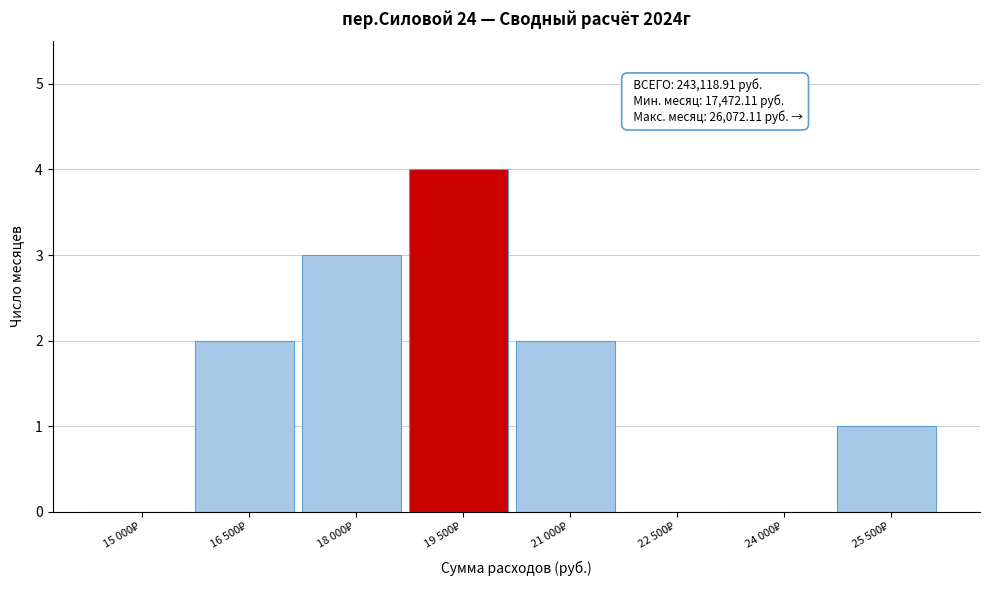

What is the sum of all values?

12